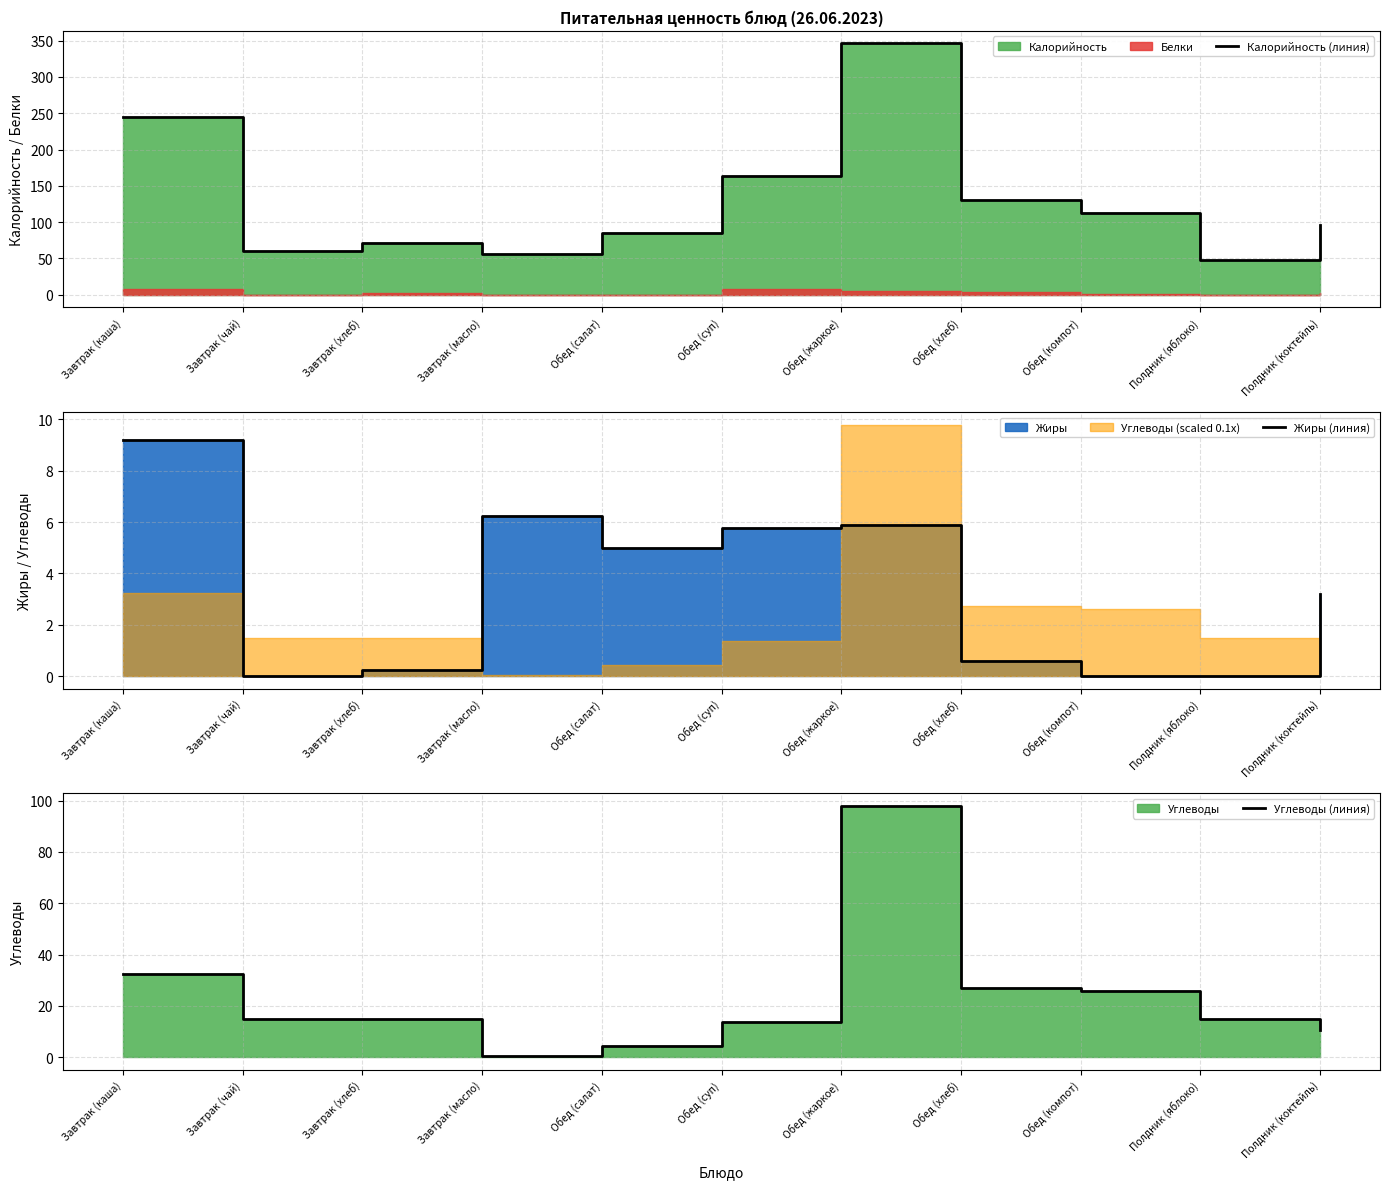

What is the label of the 10th point from the left?

Полдник (яблоко)